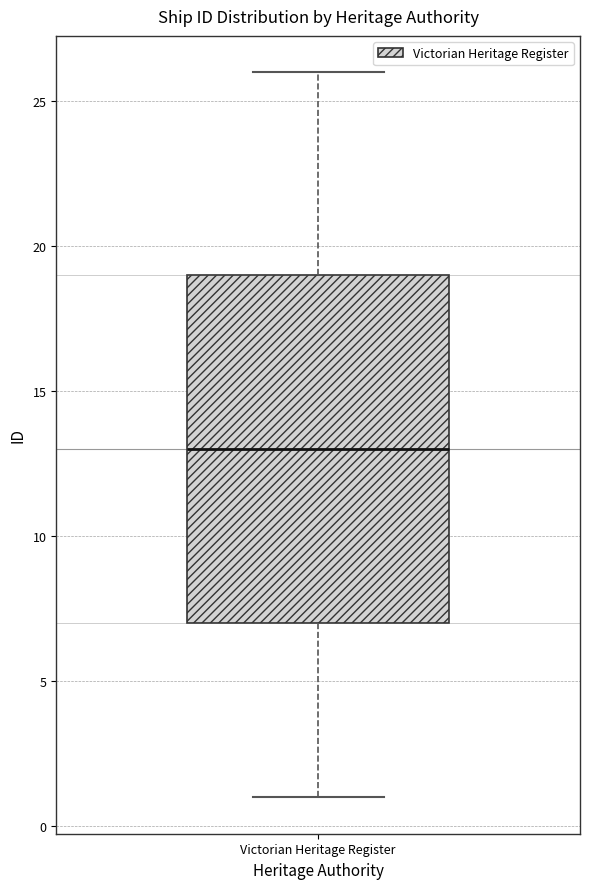

Read this box plot against the y-axis: the position of the median line, the range covered by the box, and the ends of both whiskers. The values are not printed on the chart, so give them approximately, as read against the axis.

median 13, box 7 to 19, whiskers 1 to 26